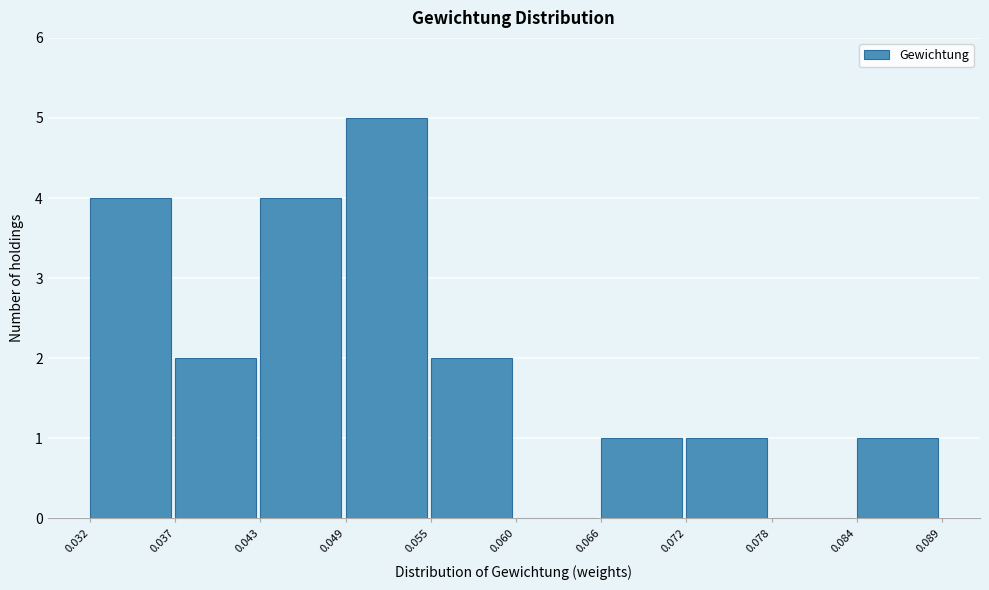

Reading left to right, transcribe this chart: for each bar, give the range it covers on the x-axis and its height. The values are not printed on the chart, so give them approximately, as read against the axis.

0.032 to 0.037: 4
0.037 to 0.043: 2
0.043 to 0.049: 4
0.049 to 0.055: 5
0.055 to 0.060: 2
0.060 to 0.066: 0
0.066 to 0.072: 1
0.072 to 0.078: 1
0.078 to 0.084: 0
0.084 to 0.089: 1